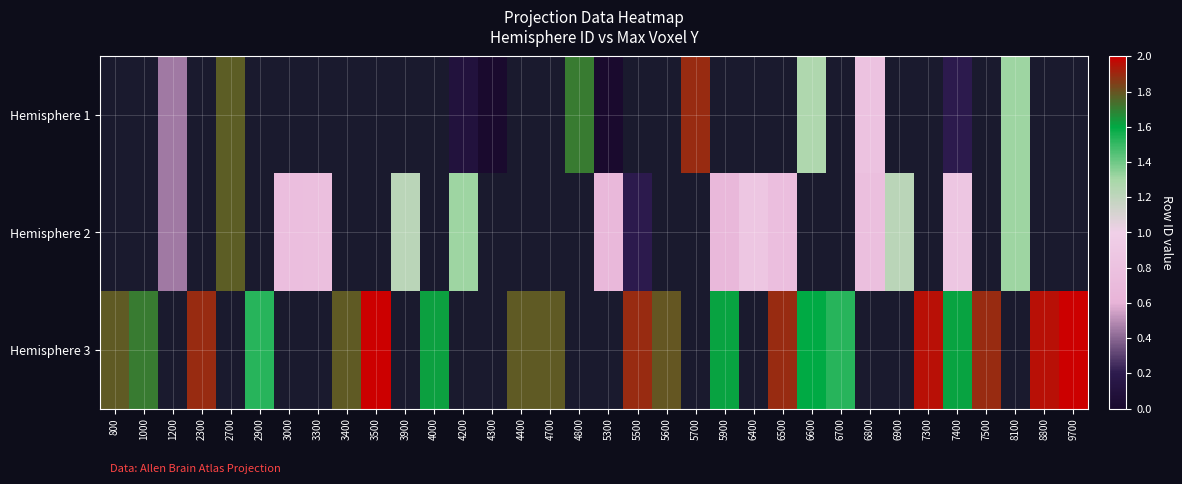

How many series are shown in this chart?

3